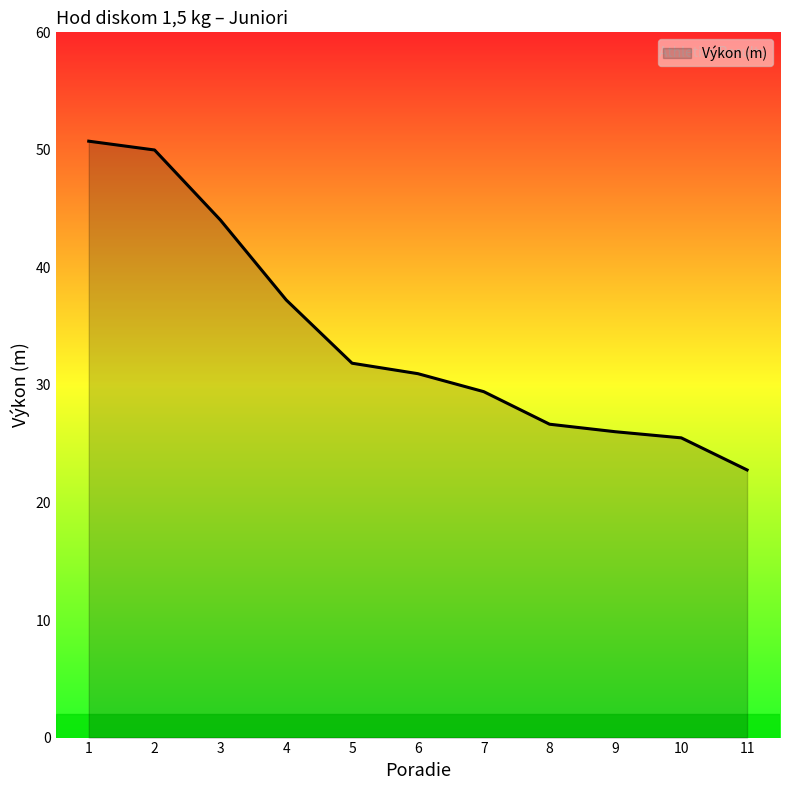

At which category does the chart reach its minimum across all series?

11